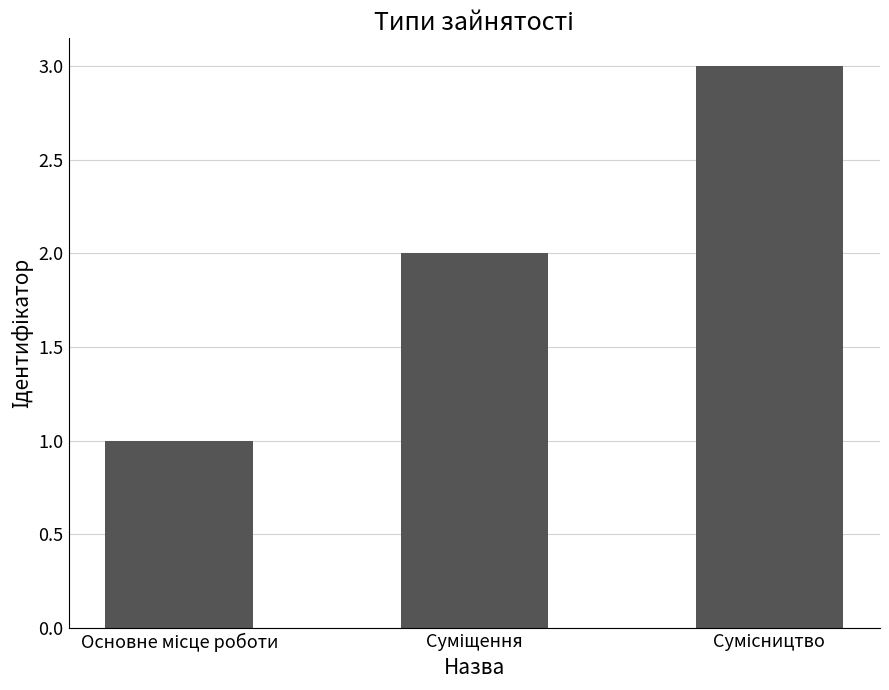

Count the values in the range 1 to 3.

3